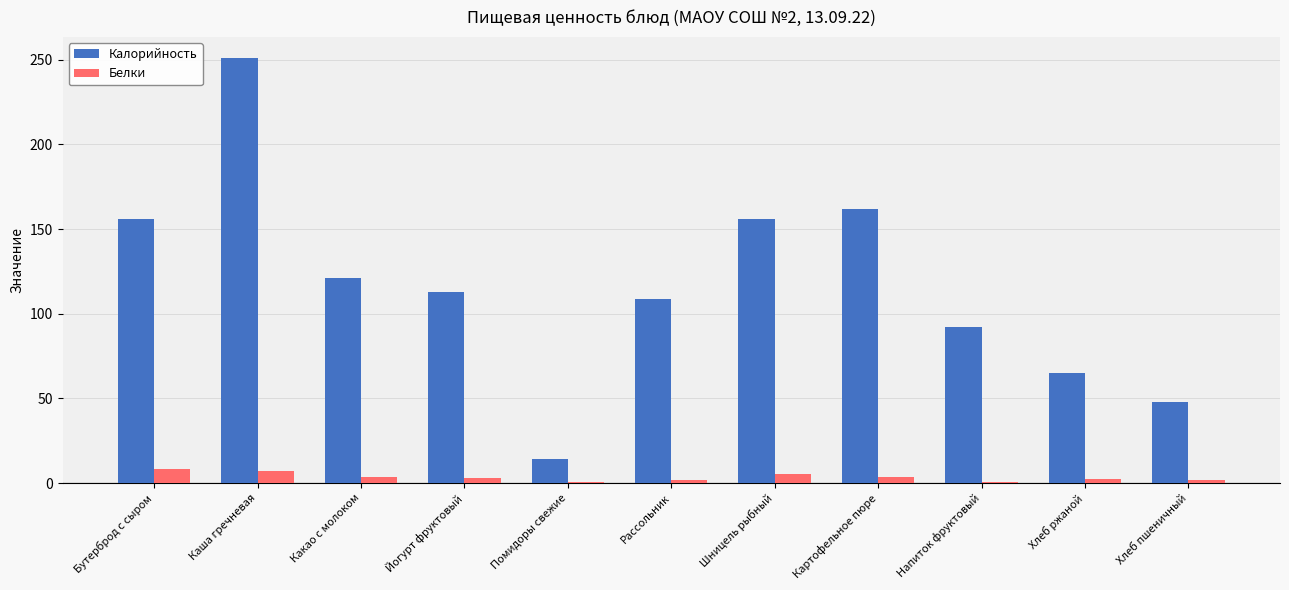

Is the value of Калорийность at Картофельное пюре greater than the value of Белки at Бутерброд с сыром?

Yes